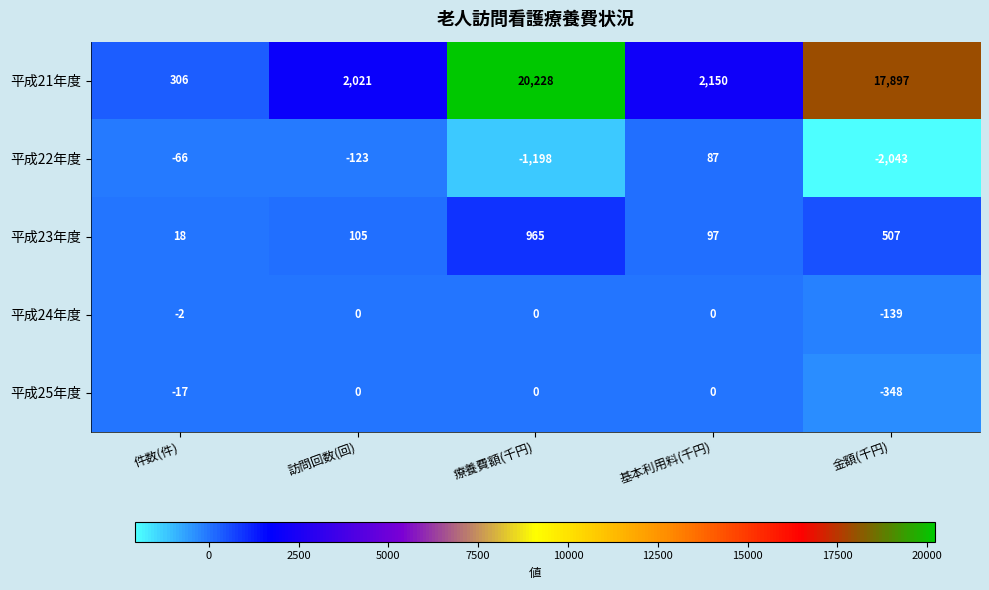

Which series has the largest total across all categories?

平成21年度